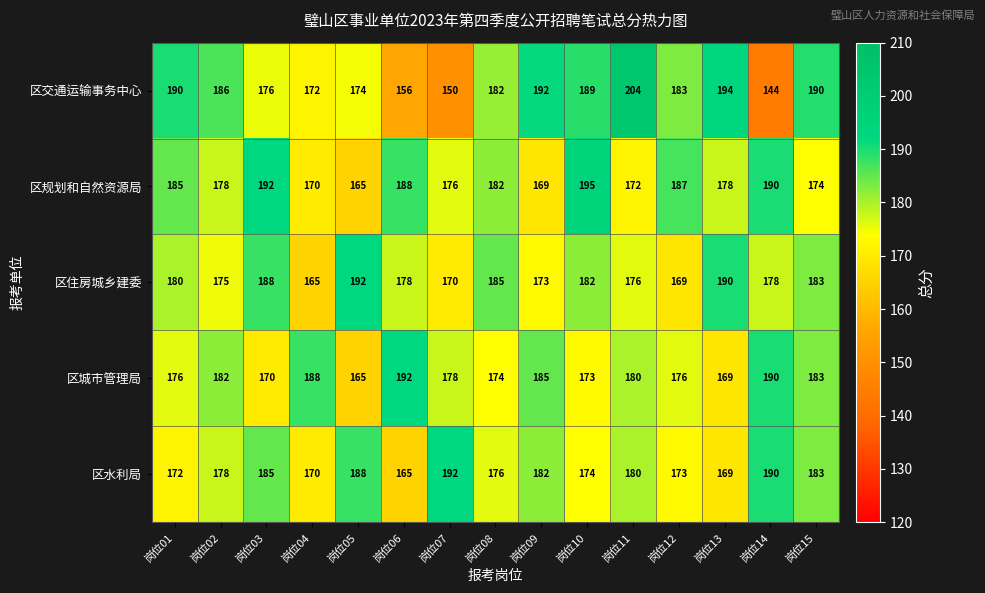

Where is 区城市管理局 nearest to the value 178?

岗位07